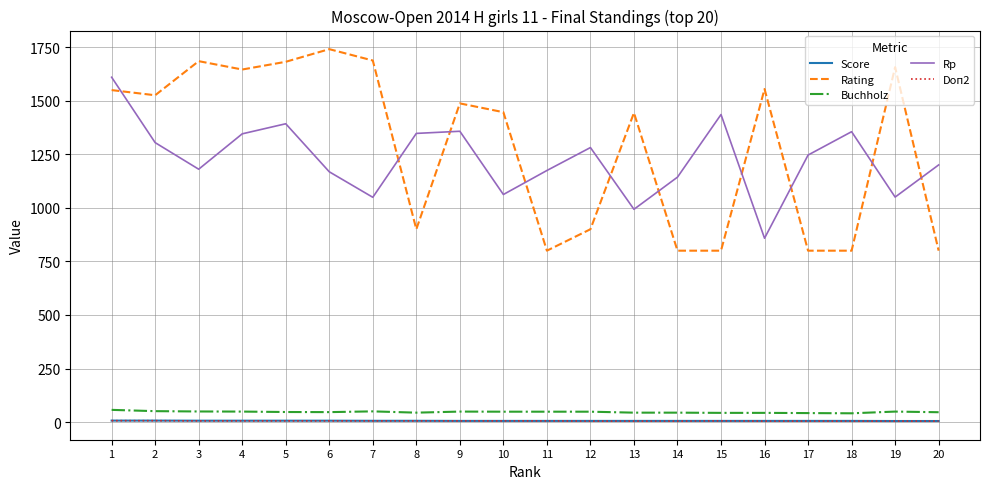

Which series has the widest spread of values?

Rating